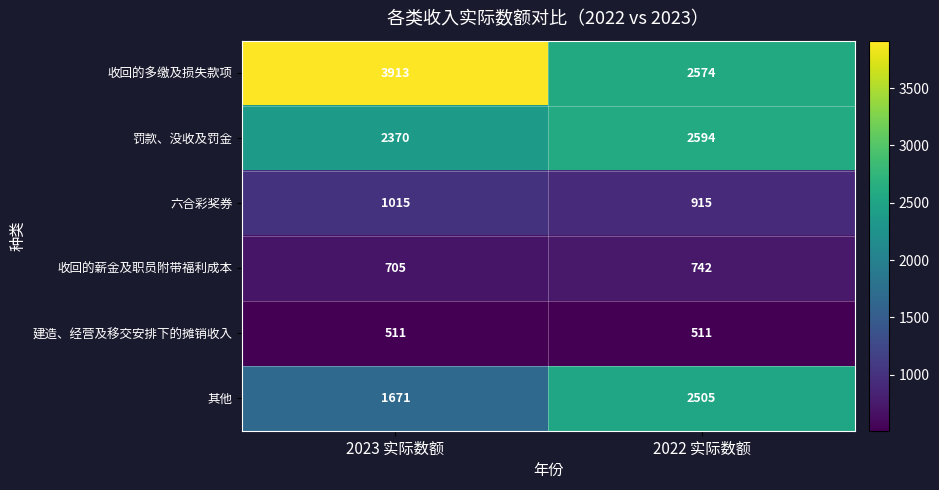

Which series has the largest range (max minus min)?

收回的多缴及损失款项